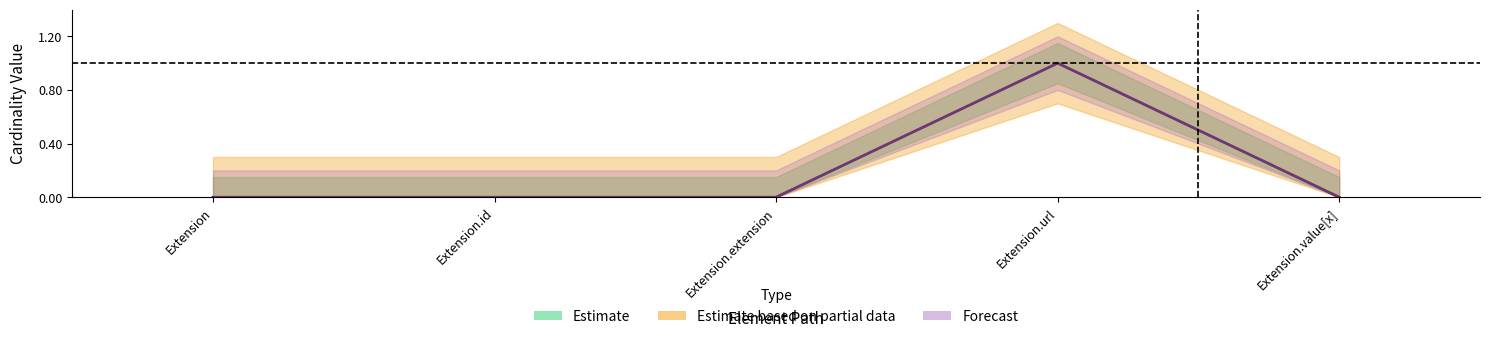

Rank the categories by Base Min value from highest to lowest.

Extension.url, Extension, Extension.id, Extension.extension, Extension.value[x]